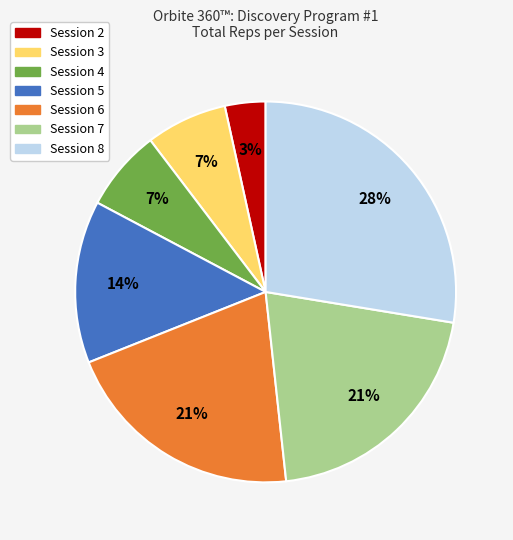

How many segments does this pie chart have?

7